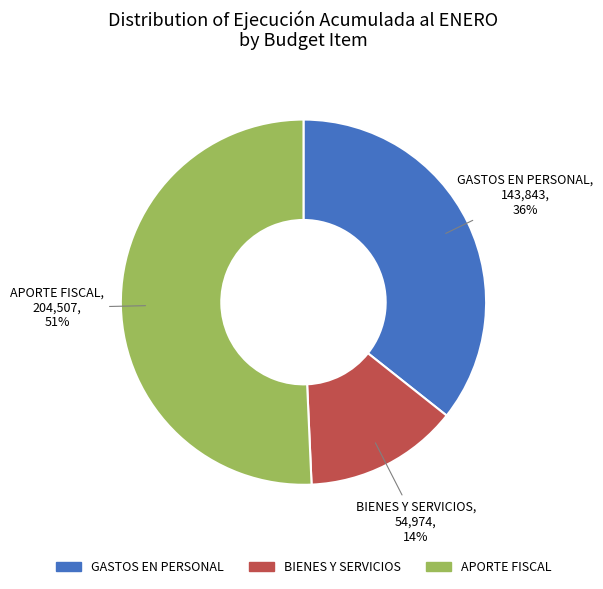

Rank the categories by value from highest to lowest.

APORTE FISCAL, GASTOS EN PERSONAL, BIENES Y SERVICIOS